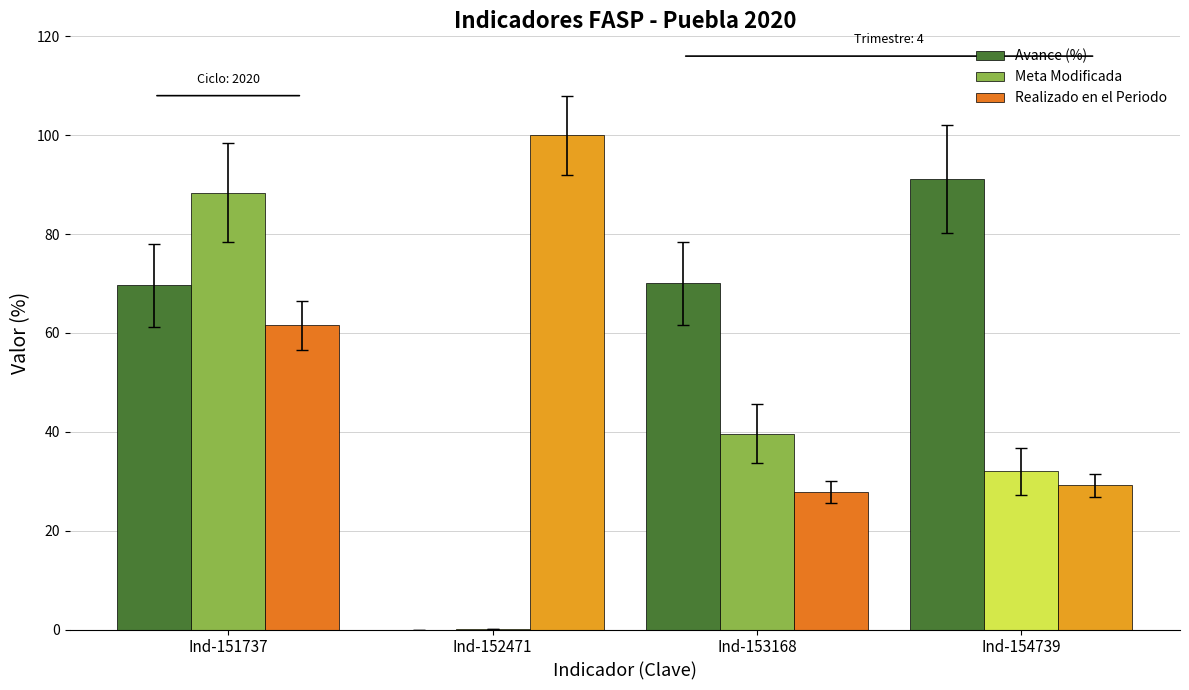

What is the sum of all Realizado en el Periodo values?

218.4